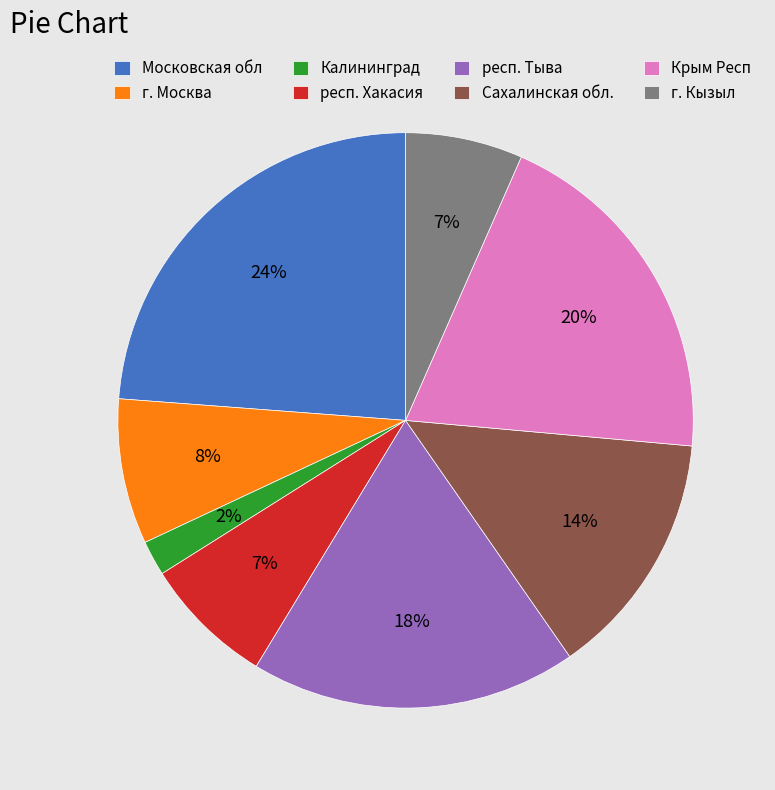

What is the largest slice in the pie chart?

Московская обл